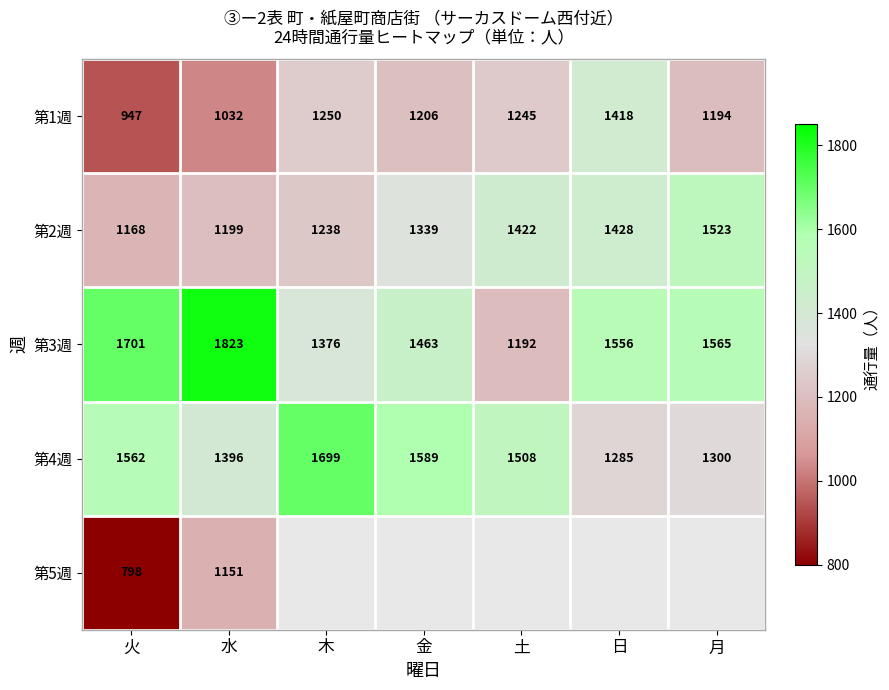

Is it true that 第2週 equals 2020 at 木?

False